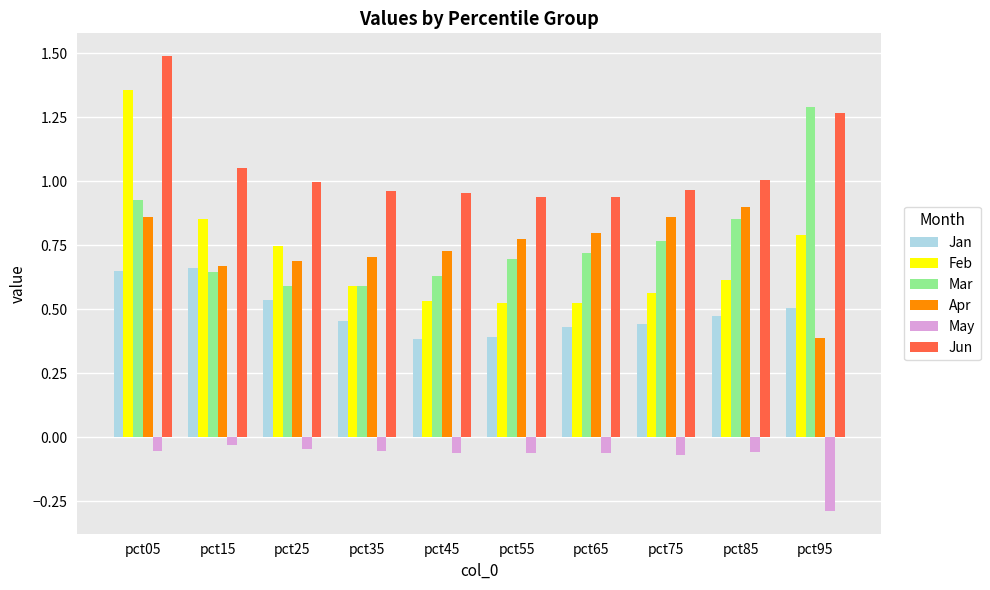

Is the value of Apr at pct75 greater than the value of Jan at pct65?

Yes